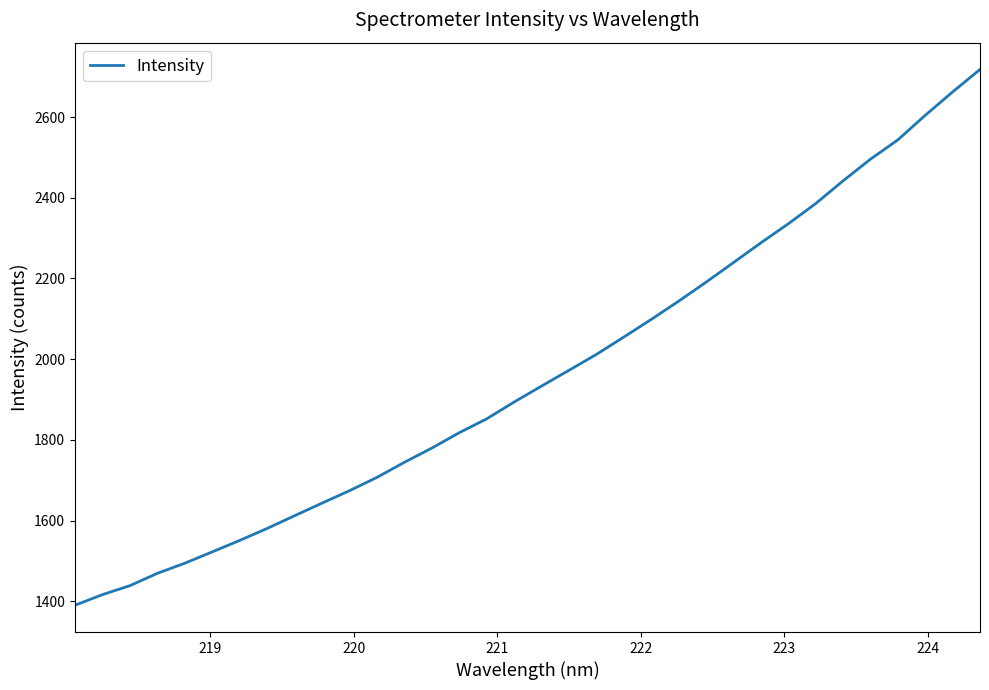

What is the maximum value shown in the chart?

2717.9